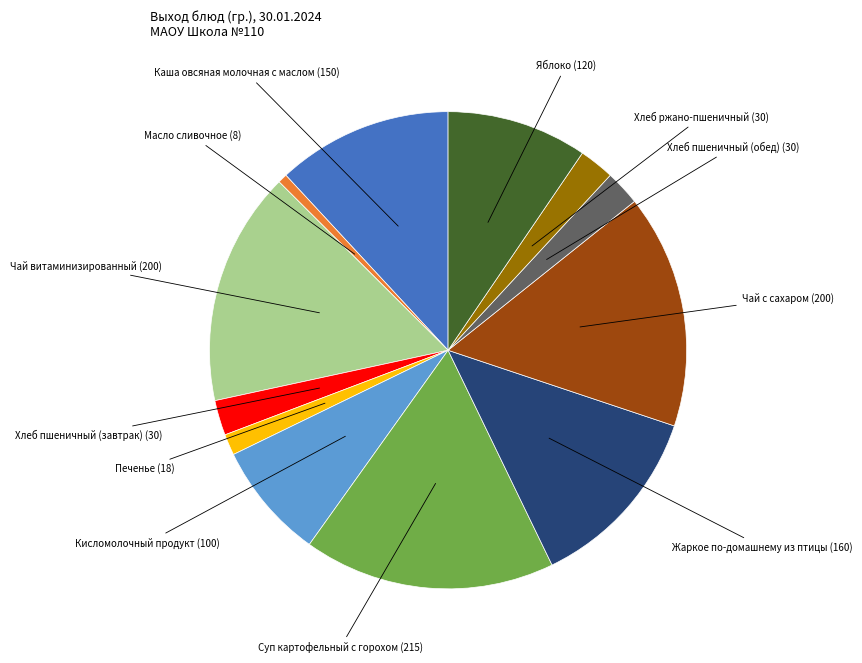

Does any single category account for the majority?

No